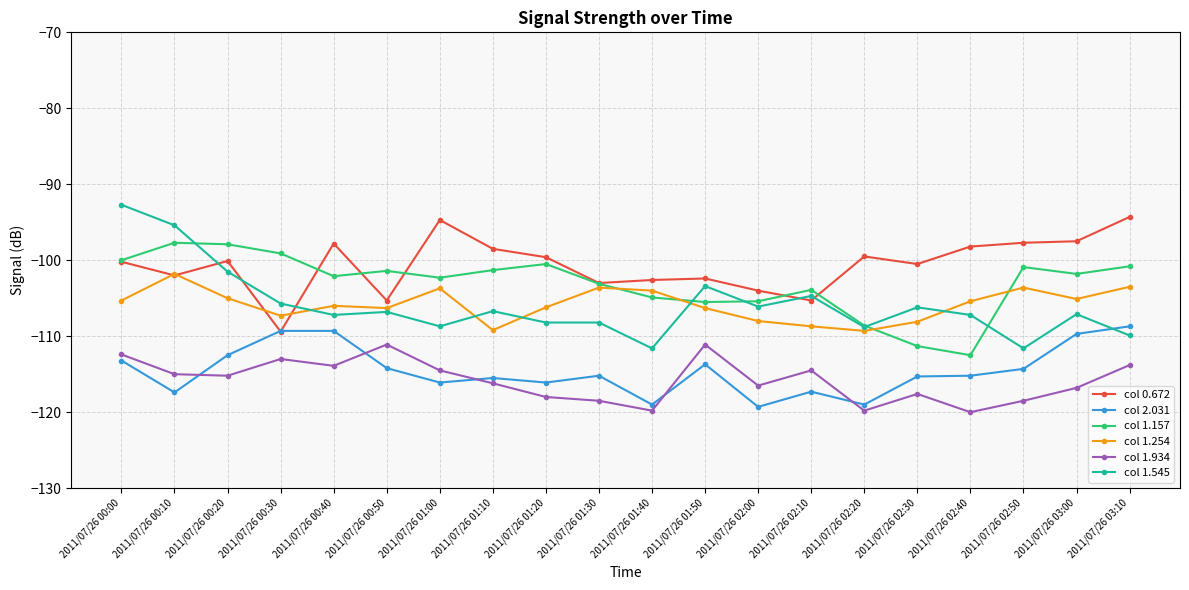

What is the value of the col 1.934 point at the 3rd from the left?

-115.2